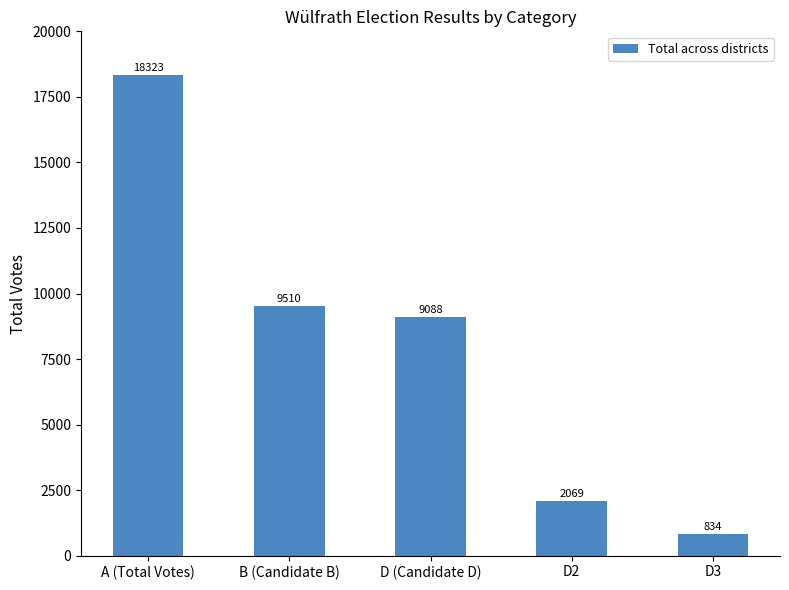

What is the difference between the second highest and minimum values?

8676